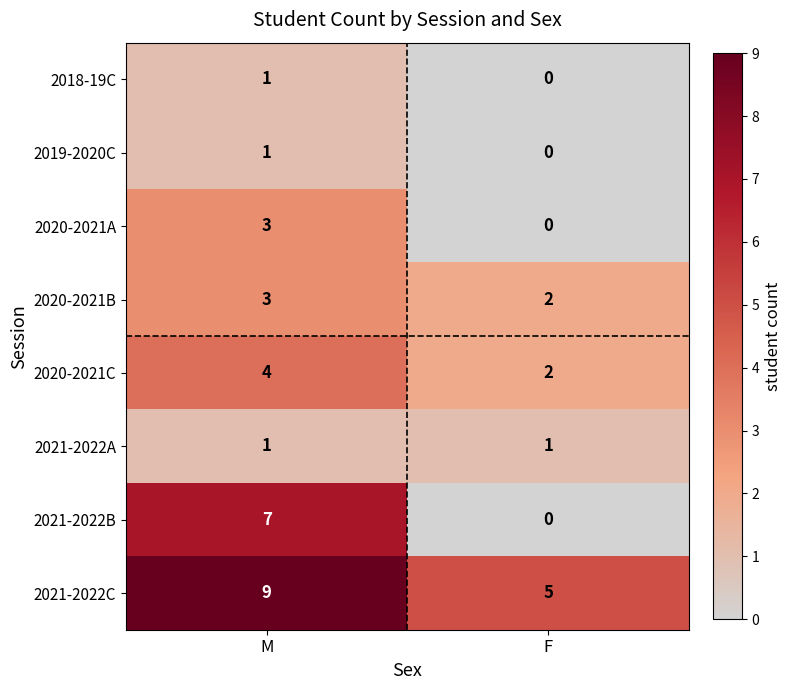

Which category has the lowest value in the 2020-2021C series?

F